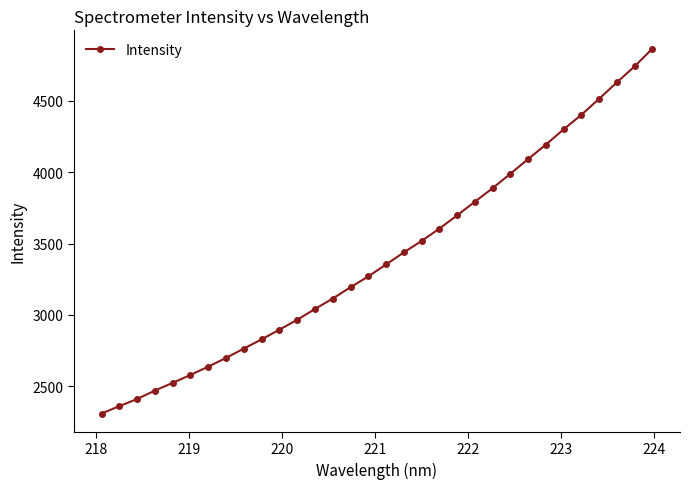

How many data points are above 3353?

16